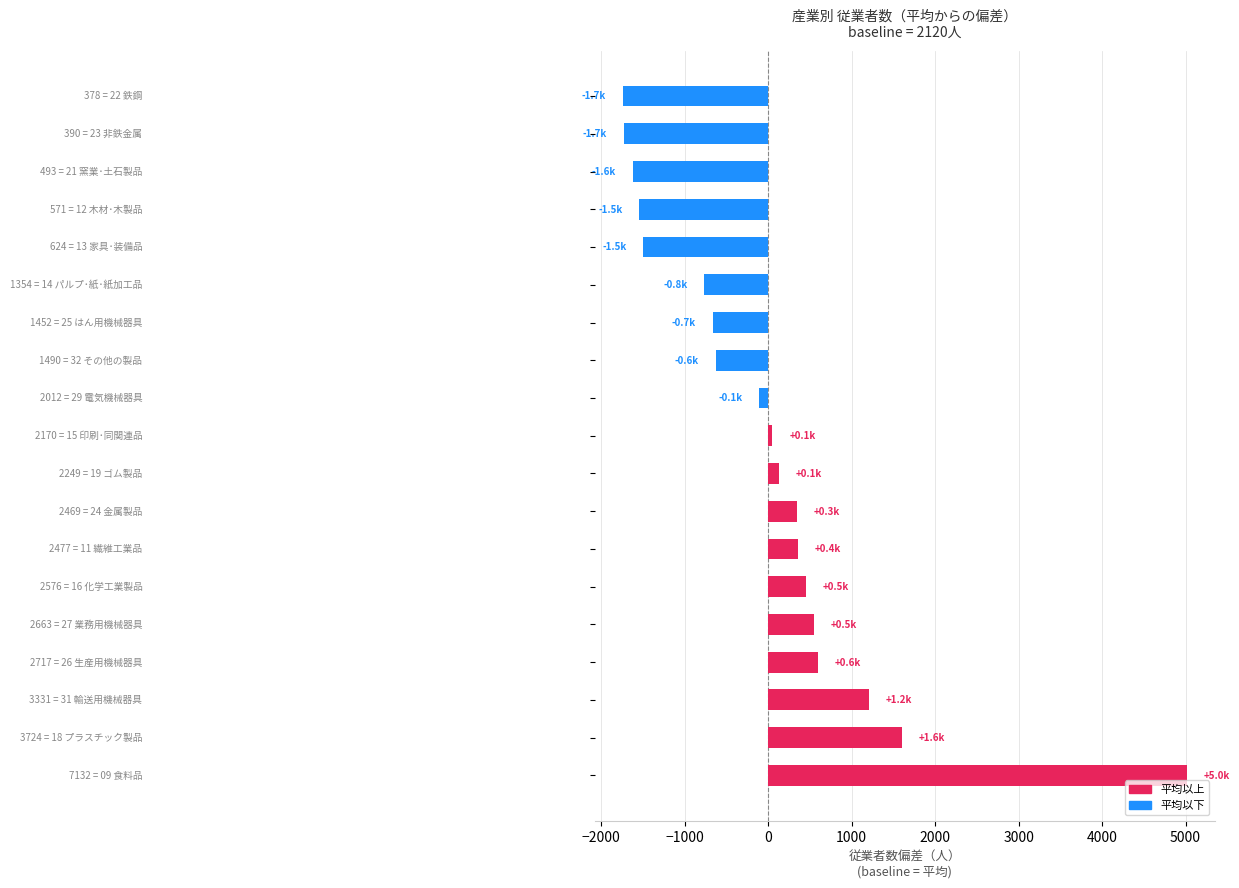

Are the bars horizontal?

Yes